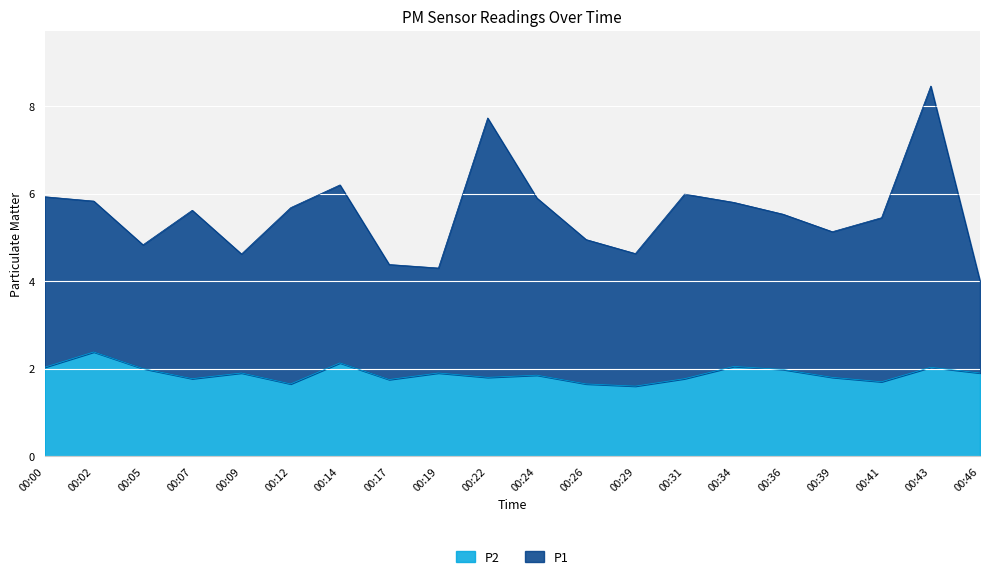

Is the value of P1 at 00:26 greater than the value of P2 at 00:07?

Yes